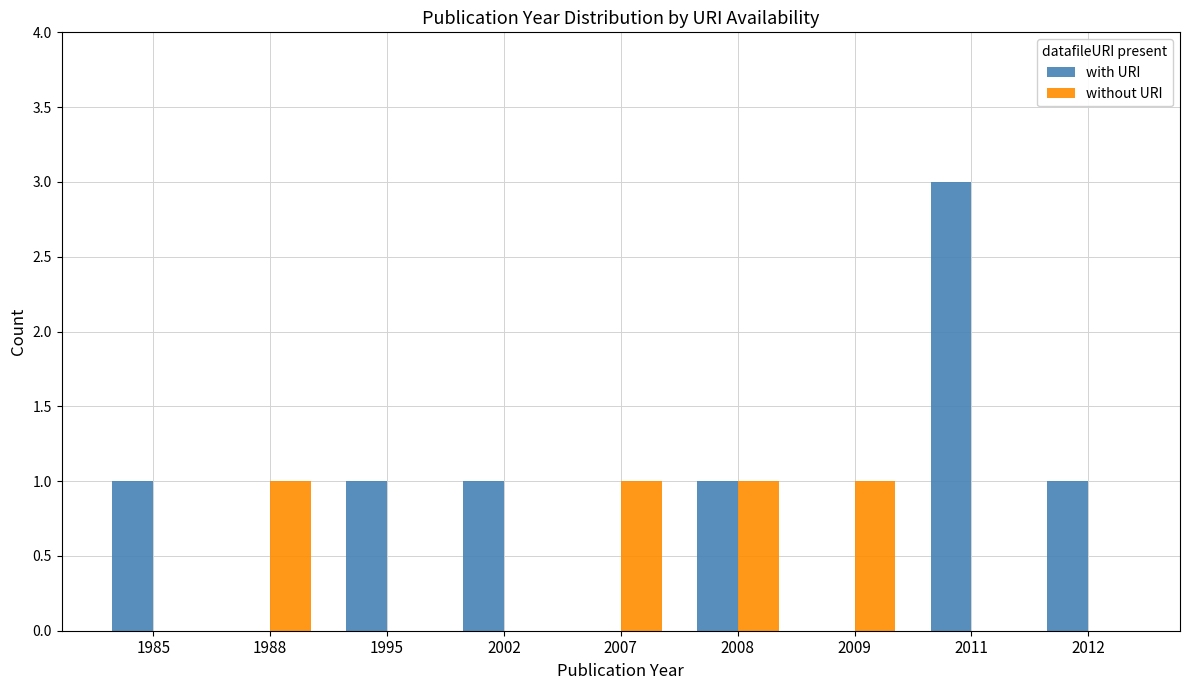

How many groups of bars are there?

9